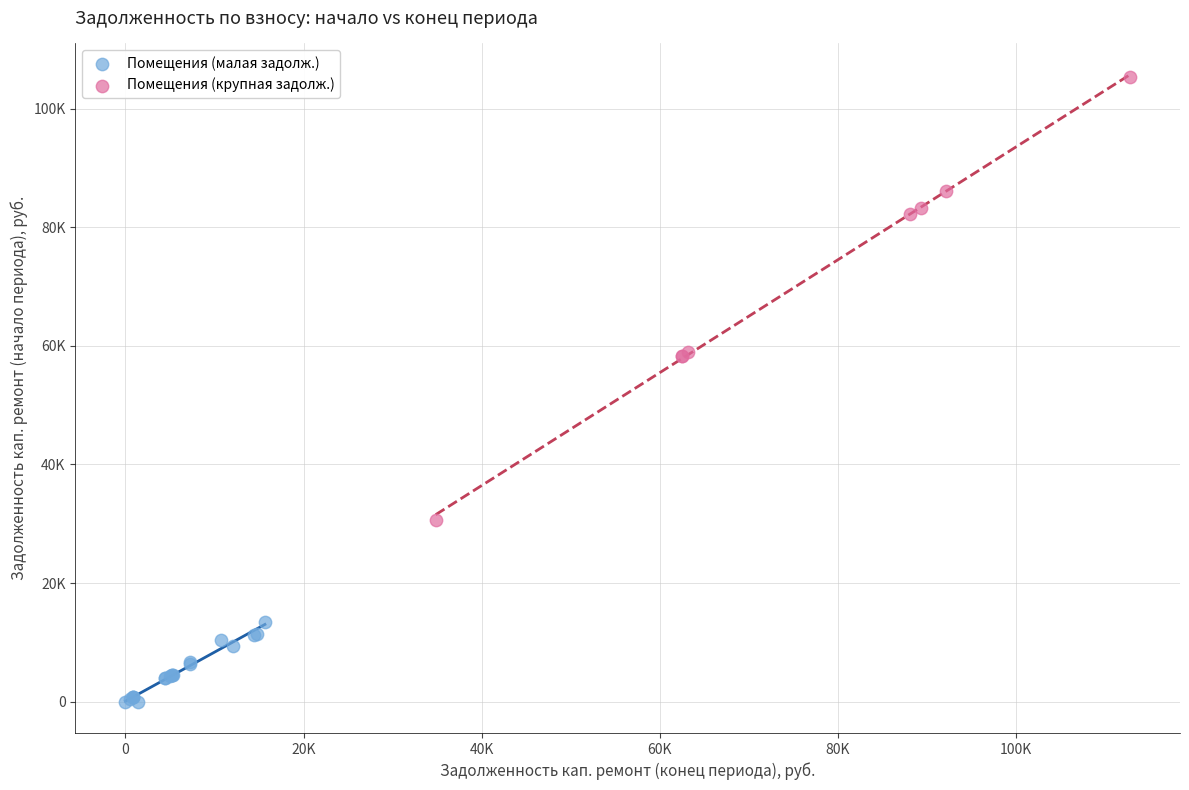

Which series reaches the minimum Y coordinate?

Помещения (малая задолж.)